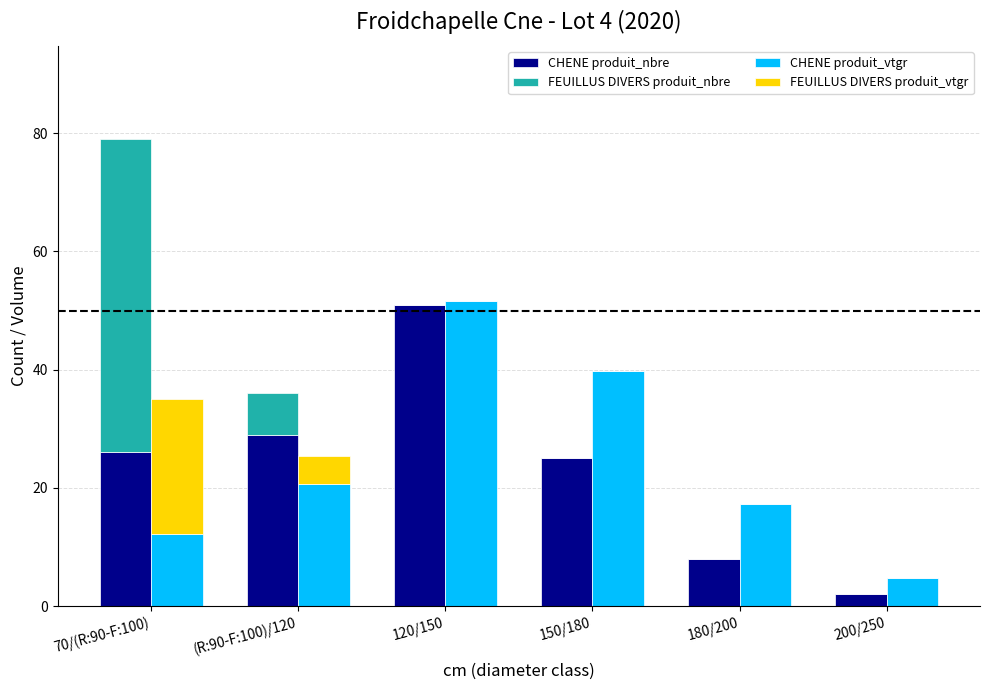

What is the total value across all series at 70/(R:90-F:100)?

114.1